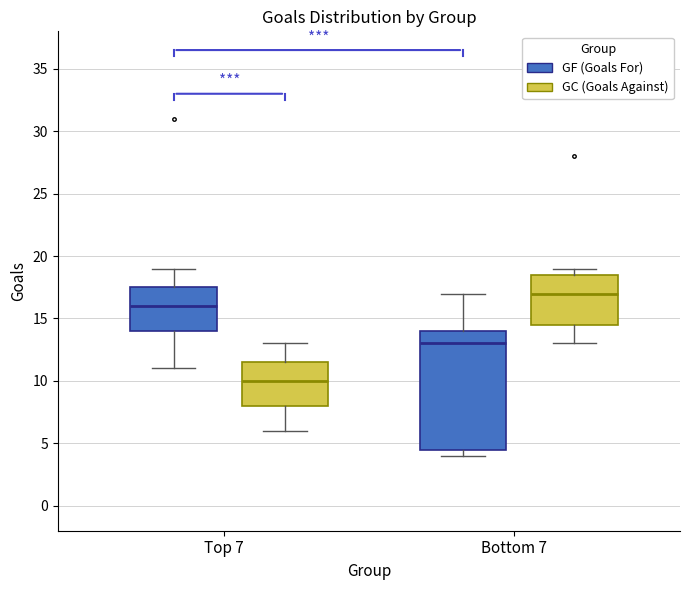

Reading left to right, read every box against the y-axis: the position of its median line, the range the box covers, and the ends of its whiskers. The values are not printed on the chart, so give them approximately, as read against the axis.

Top 7 (GF (Goals For)): median 16.0, box 14.0 to 17.5, whiskers 11.0 to 19.0
Top 7 (GC (Goals Against)): median 10.0, box 8.0 to 11.5, whiskers 6.0 to 13.0
Bottom 7 (GF (Goals For)): median 13.0, box 4.5 to 14.0, whiskers 4.0 to 17.0
Bottom 7 (GC (Goals Against)): median 17.0, box 14.5 to 18.5, whiskers 13.0 to 19.0